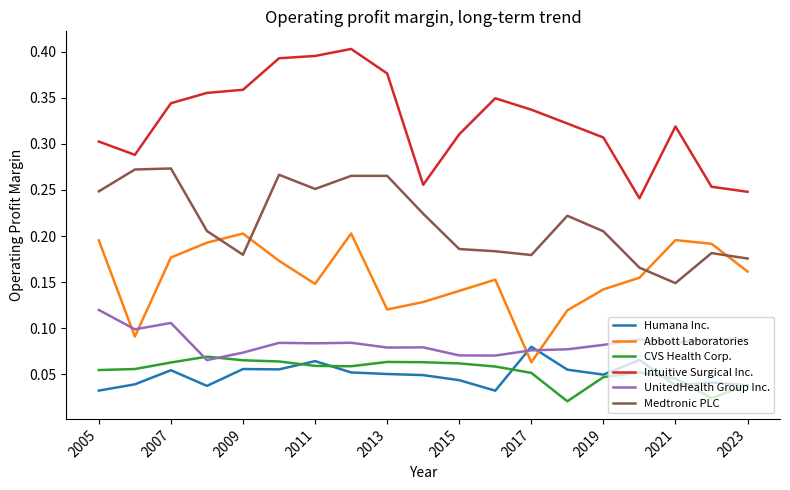

Which series has the largest range (max minus min)?

Intuitive Surgical Inc.